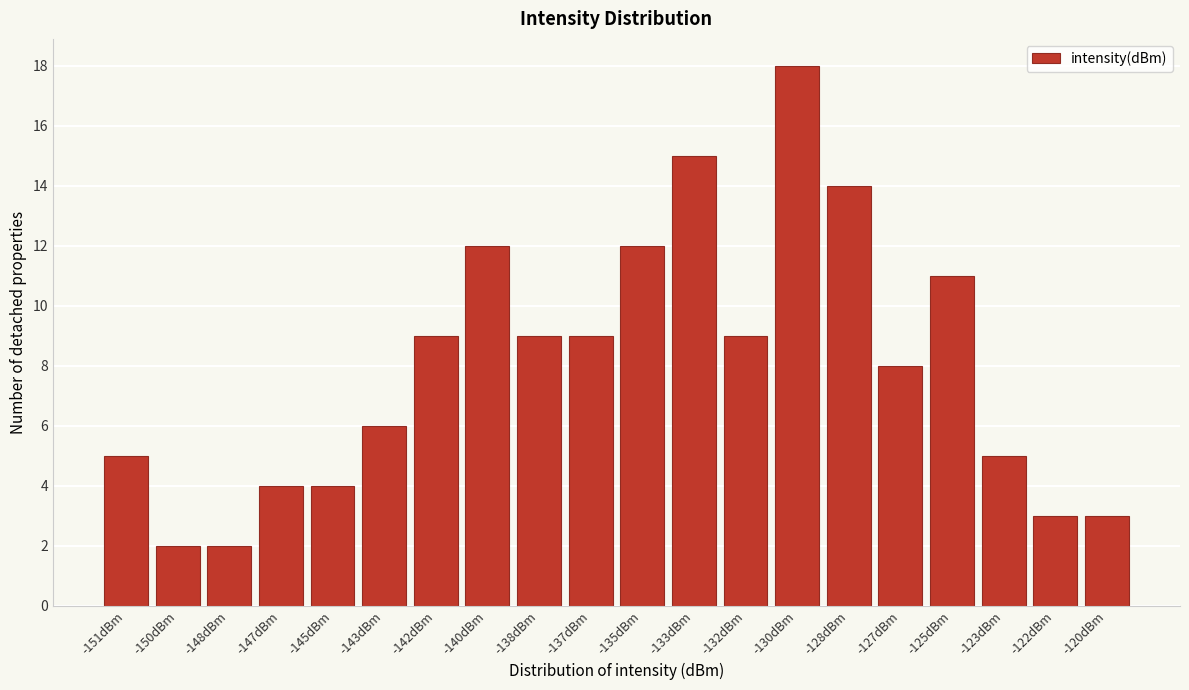

Reading left to right, what are all the values shown in this chart?

-151dBm=5	-150dBm=2	-148dBm=2	-147dBm=4	-145dBm=4	-143dBm=6	-142dBm=9	-140dBm=12	-138dBm=9	-137dBm=9	-135dBm=12	-133dBm=15	-132dBm=9	-130dBm=18	-128dBm=14	-127dBm=8	-125dBm=11	-123dBm=5	-122dBm=3	-120dBm=3